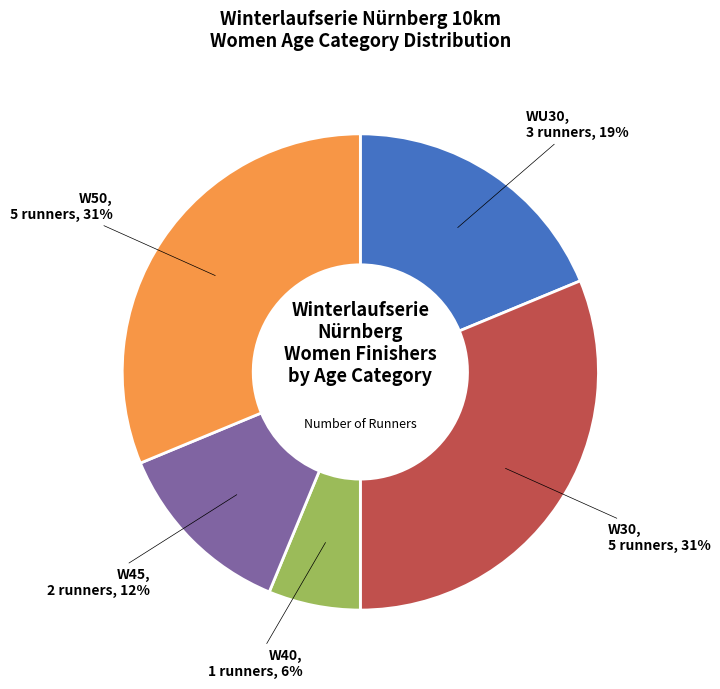

True or false: W40 accounts for 26% of the total.

False